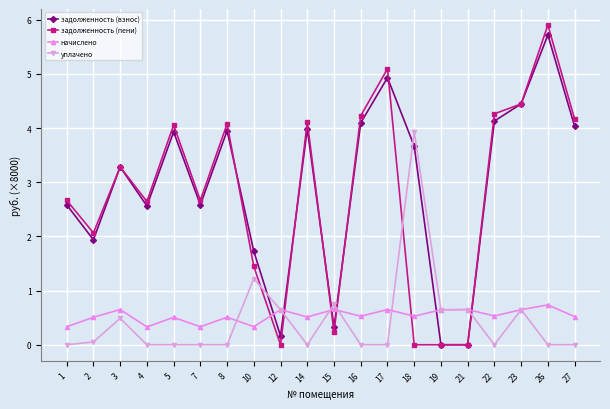

How many data points in задолженность (пени) are above 3?

10